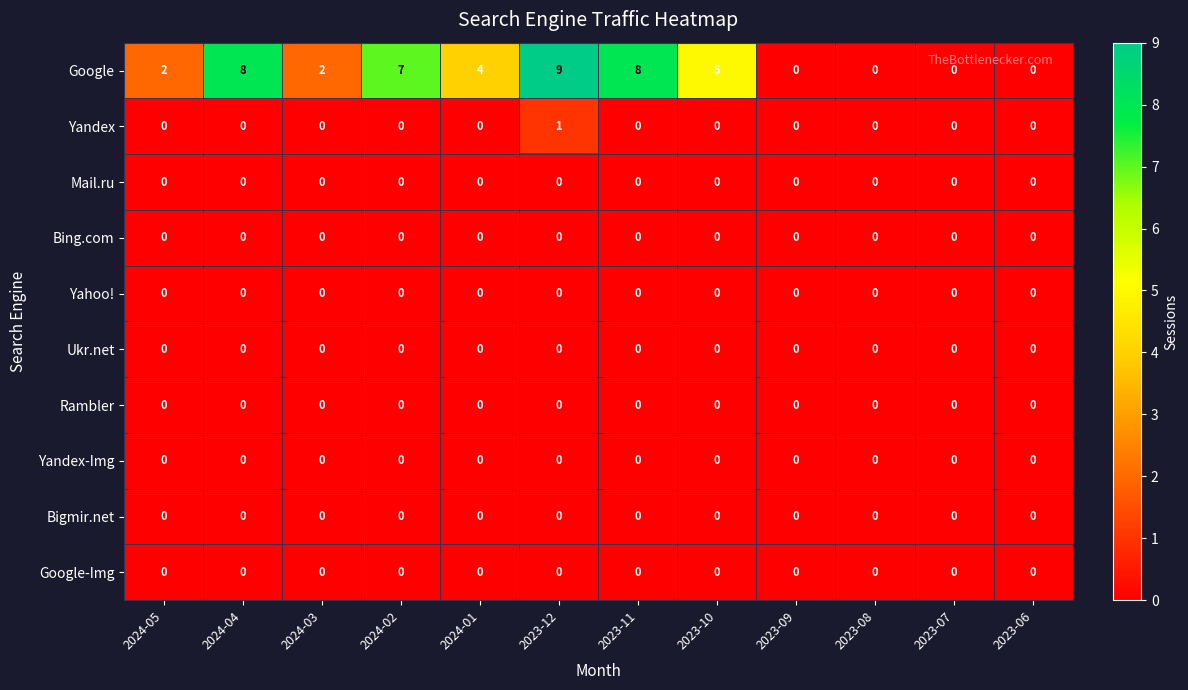

The Bing.com series shows 0 at 2024-02. True or false?

True